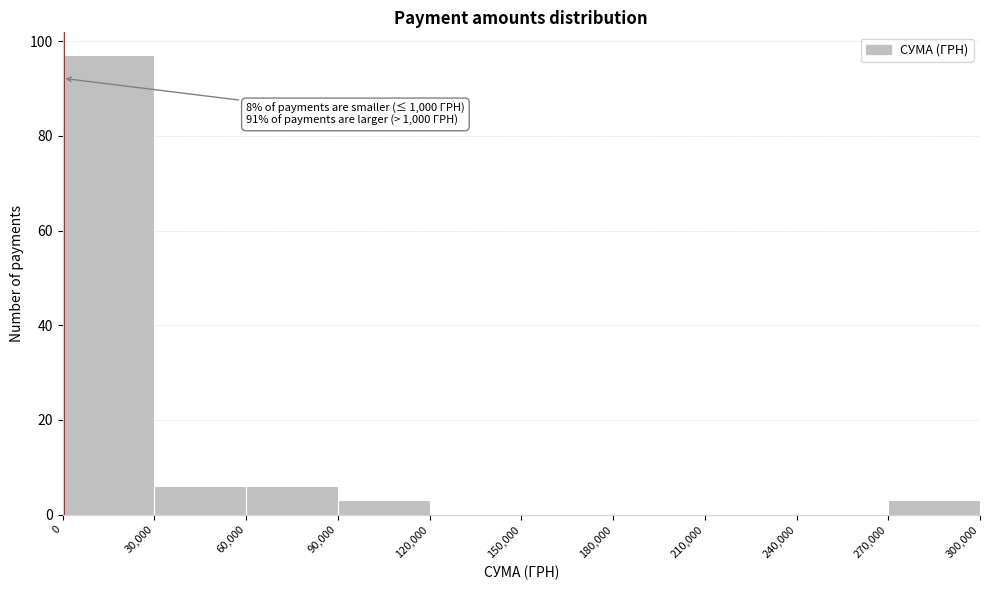

Which range on the x-axis has the tallest bar?

0 to 30,000